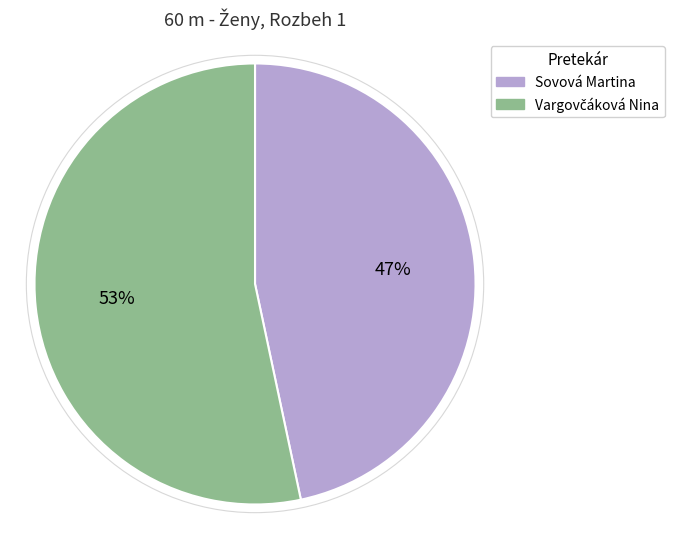

How many slices are in this pie chart?

2